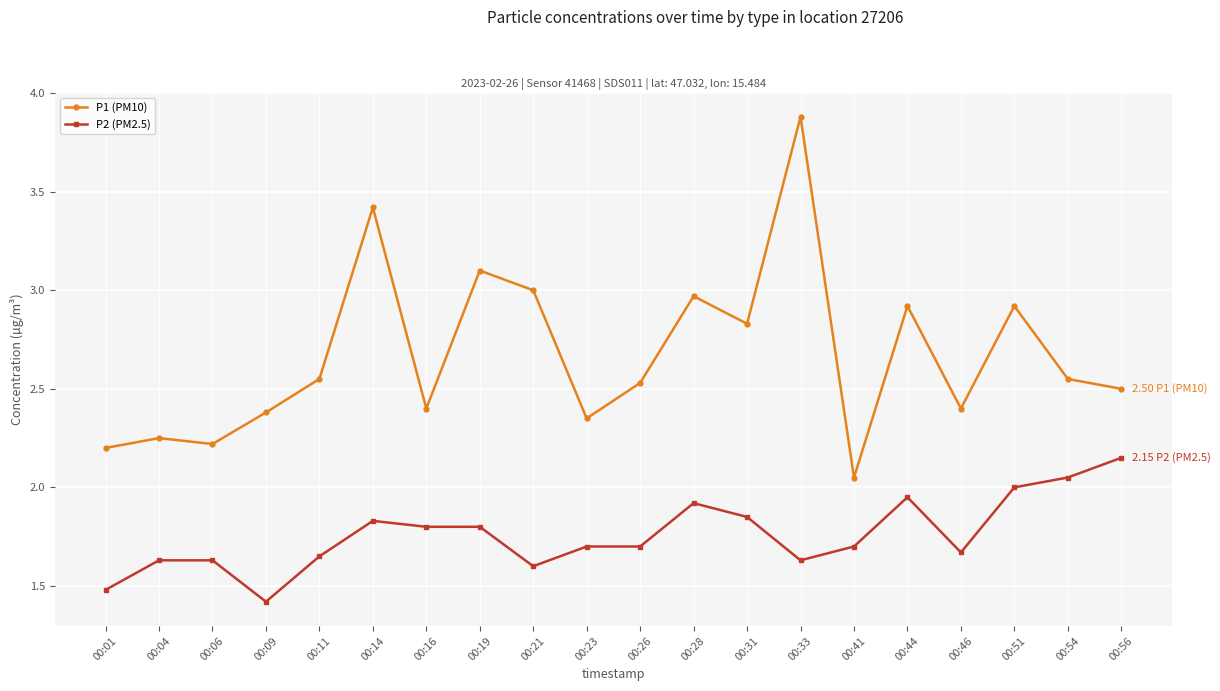

What is the sum of all P2 (PM2.5) values?

35.2